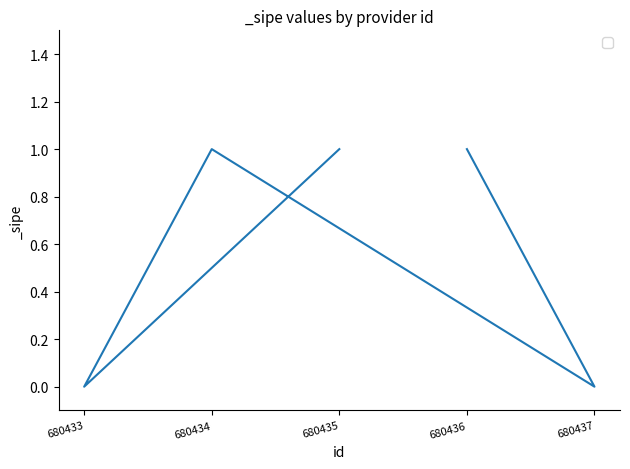

List the labels in order of value, largest first.

680436, 680434, 680435, 680437, 680433